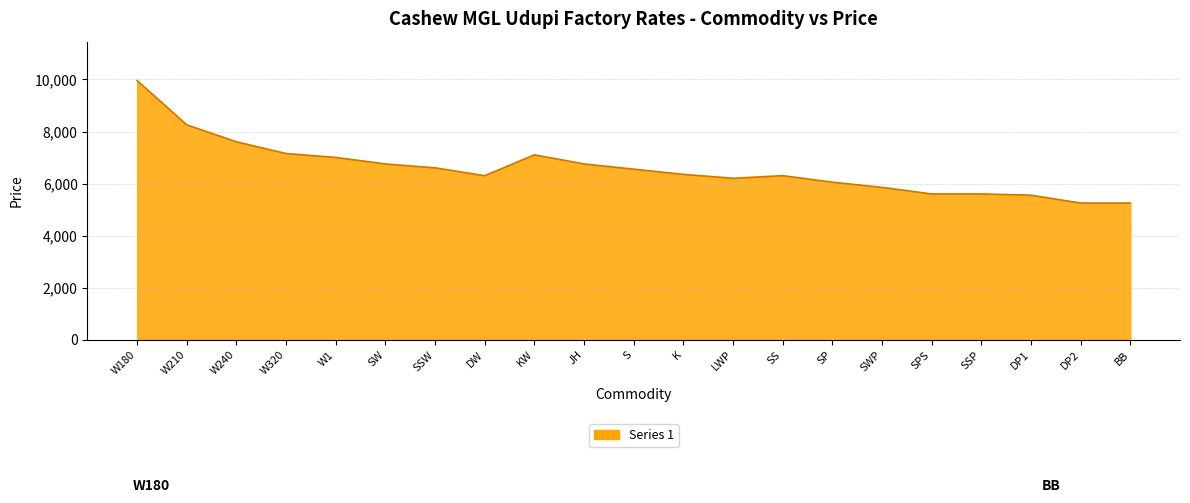

Between S and K, which is larger?

S